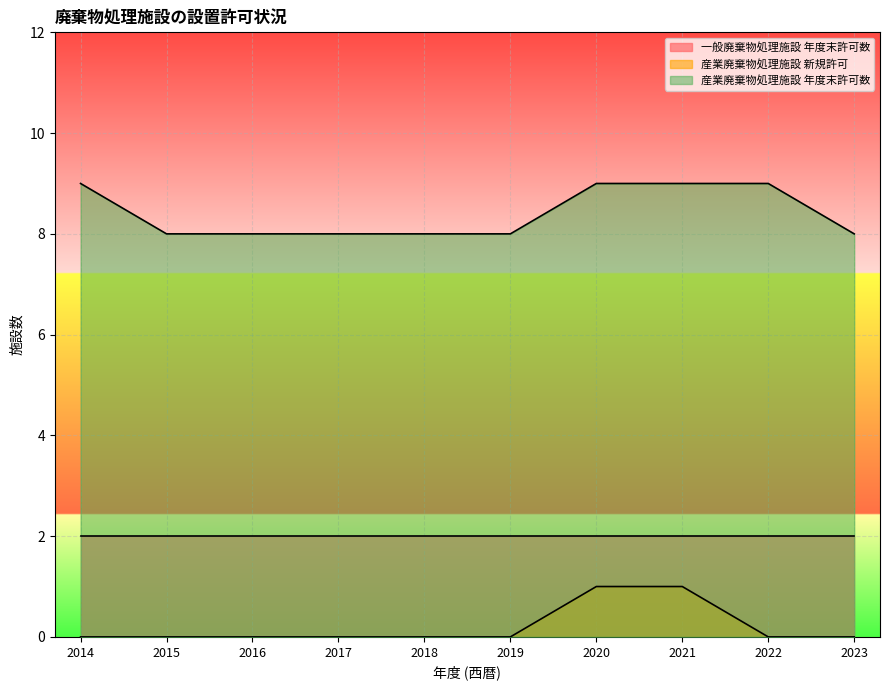

At which label is 産業廃棄物処理施設 新規許可 closest to 0?

2014